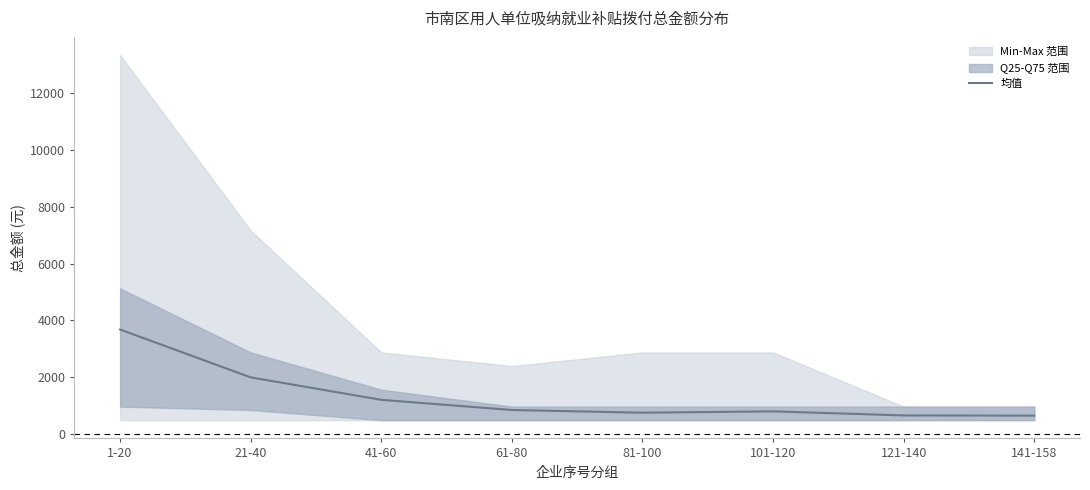

What is the label of the 7th point from the right?

21-40